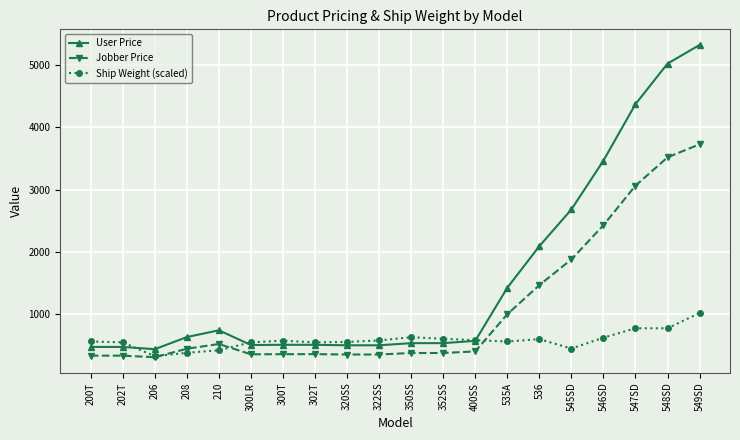

Is it true that Ship Weight (scaled) equals 768.1 at 547SD?

True